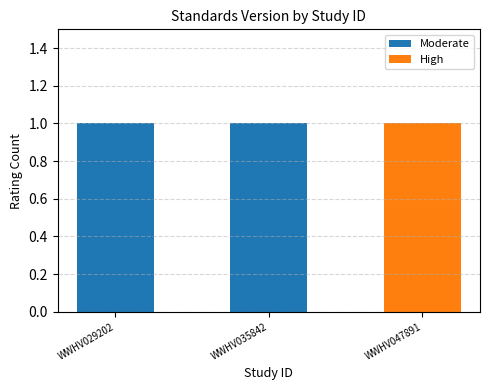

Reading left to right, what are the values for Moderate?

WWHV029202=1	WWHV035842=1	WWHV047891=0